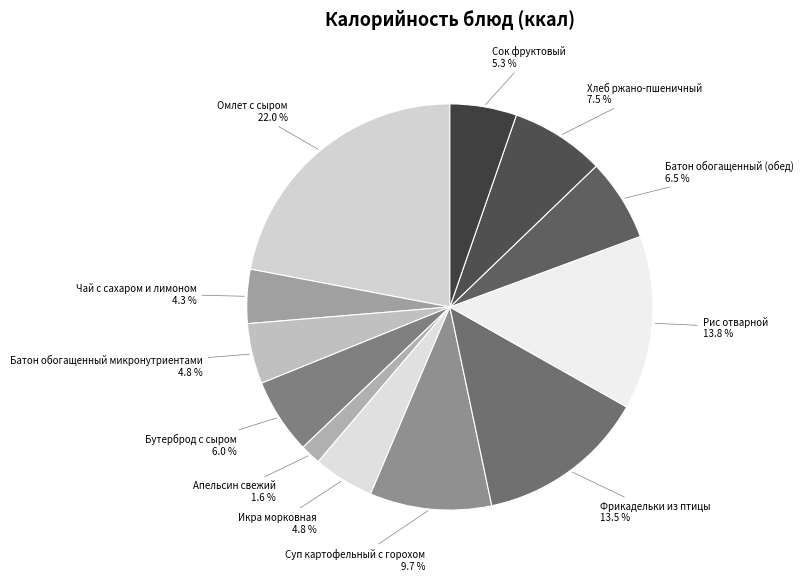

To the nearest percent, what is the combined percentage of Фрикадельки из птицы and Омлет с сыром?

36%